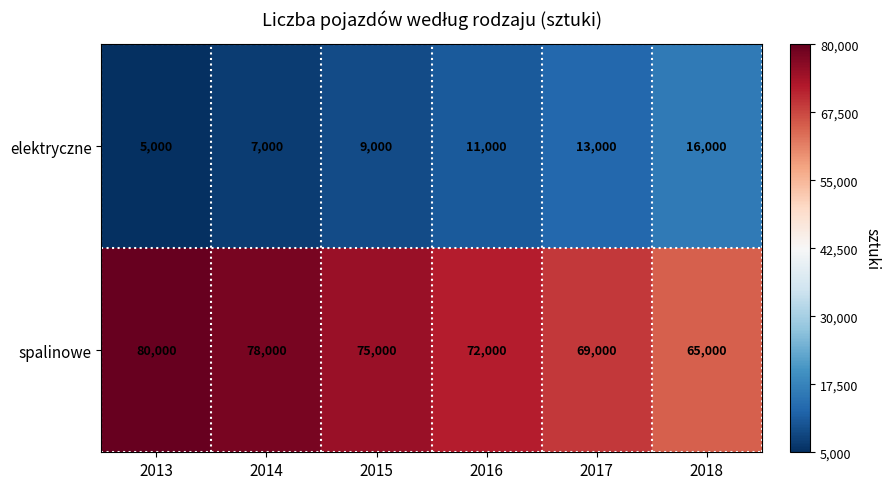

Which series changed the most between 2016 and 2018?

spalinowe